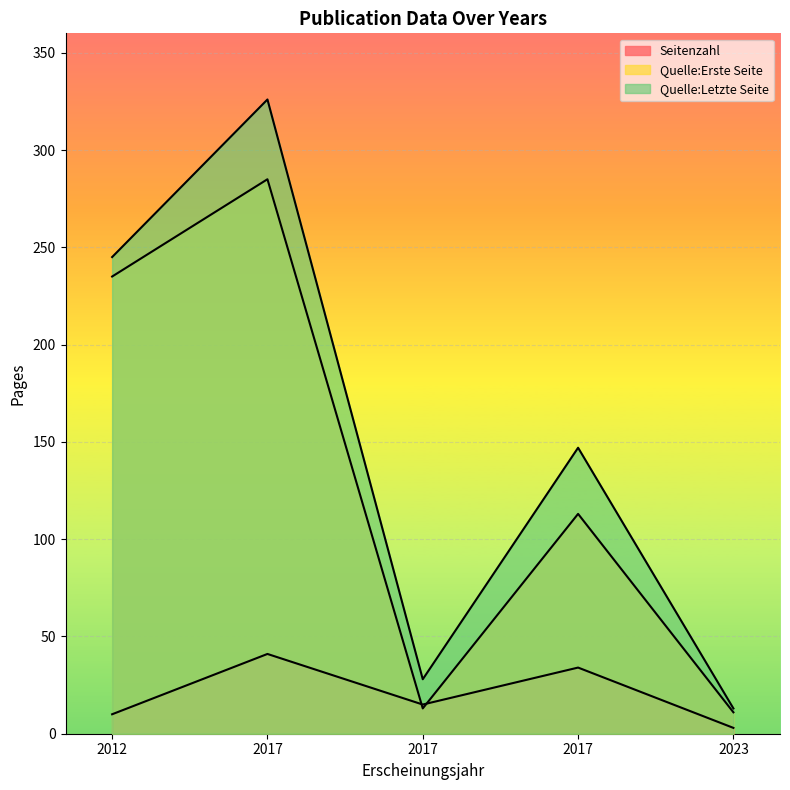

Count the Seitenzahl values in the range 10 to 34.

3